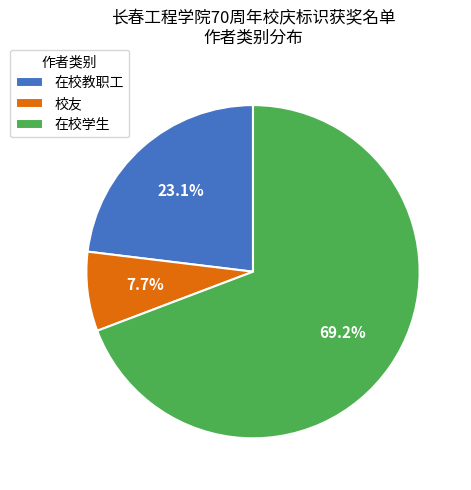

To the nearest percent, what percentage of the pie is 校友?

8%